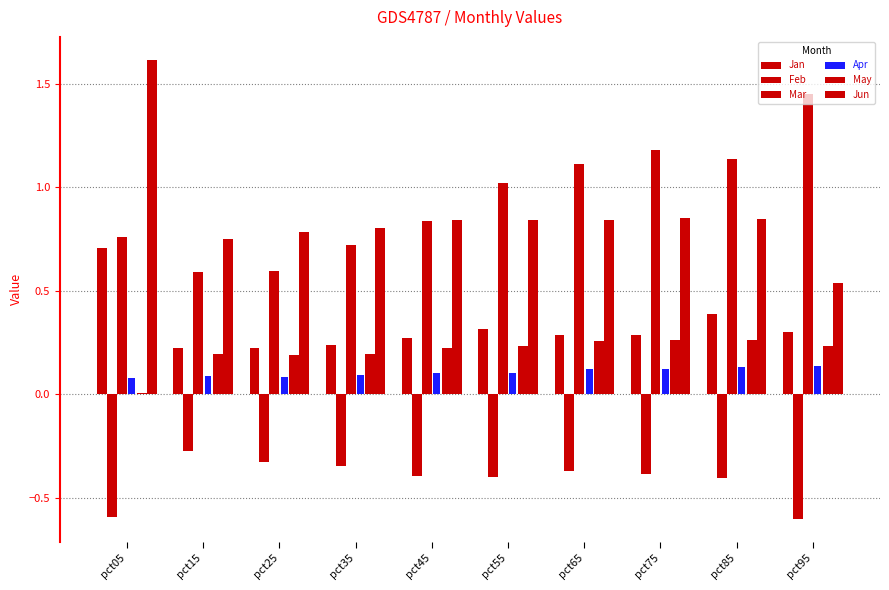

Reading left to right, what are all the values shown in this chart?

Jan: 0.7	0.2	0.2	0.2	0.3	0.3	0.3	0.3	0.4	0.3
Feb: -0.6	-0.3	-0.3	-0.3	-0.4	-0.4	-0.4	-0.4	-0.4	-0.6
Mar: 0.8	0.6	0.6	0.7	0.8	1.0	1.1	1.2	1.1	1.4
Apr: 0.1	0.1	0.1	0.1	0.1	0.1	0.1	0.1	0.1	0.1
May: 0.0	0.2	0.2	0.2	0.2	0.2	0.3	0.3	0.3	0.2
Jun: 1.6	0.8	0.8	0.8	0.8	0.8	0.8	0.9	0.8	0.5